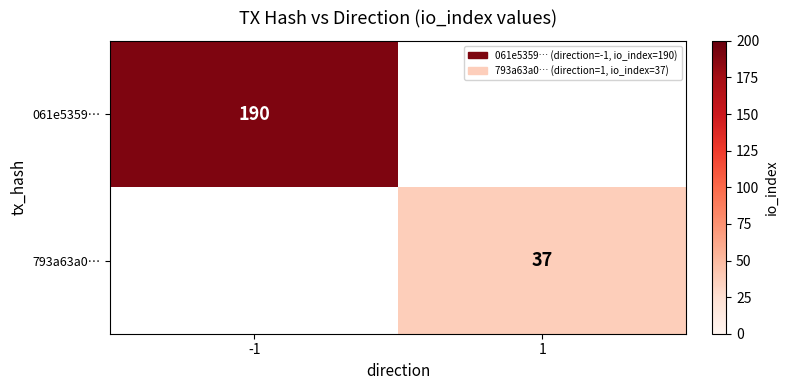

What is the minimum value shown in the chart?

37.0